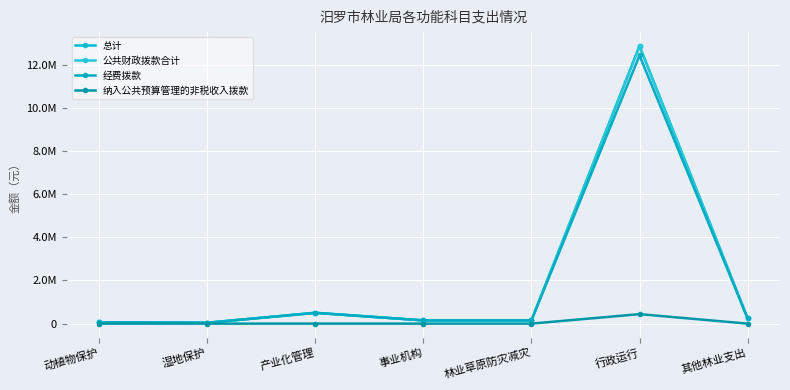

Reading left to right, what are all the values shown in this chart?

总计: 60000	40000	500000	150000	150000	12869596	250000
公共财政拨款合计: 60000	40000	500000	150000	150000	12869596	250000
经费拨款: 60000	40000	500000	150000	150000	12429596	250000
纳入公共预算管理的非税收入拨款: 0	0	0	0	0	440000	0